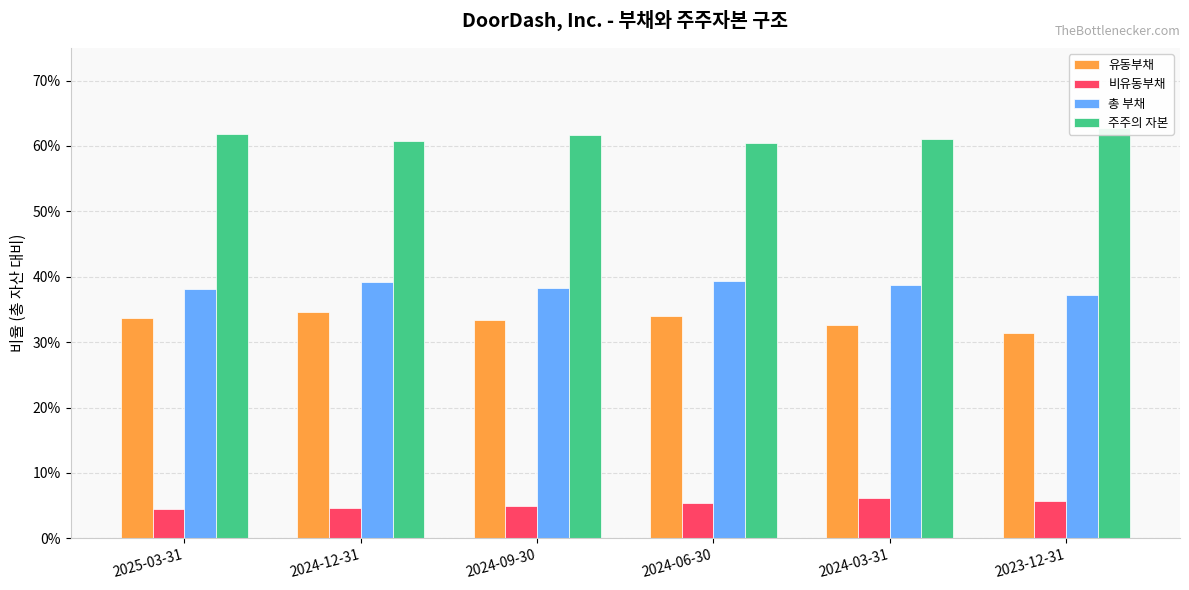

Which series has the widest spread of values?

유동부채